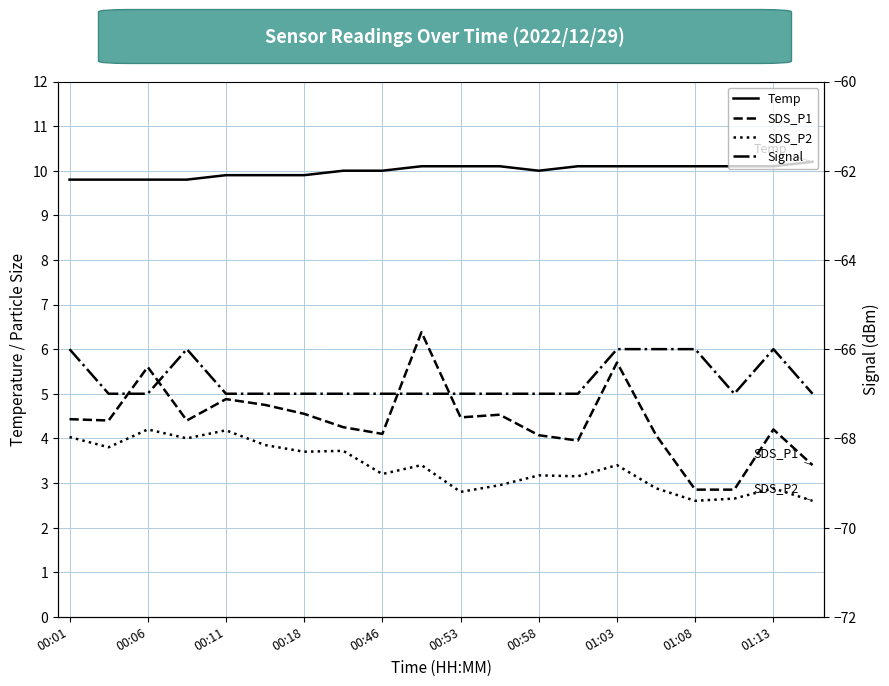

Which series has the largest total across all categories?

Temp